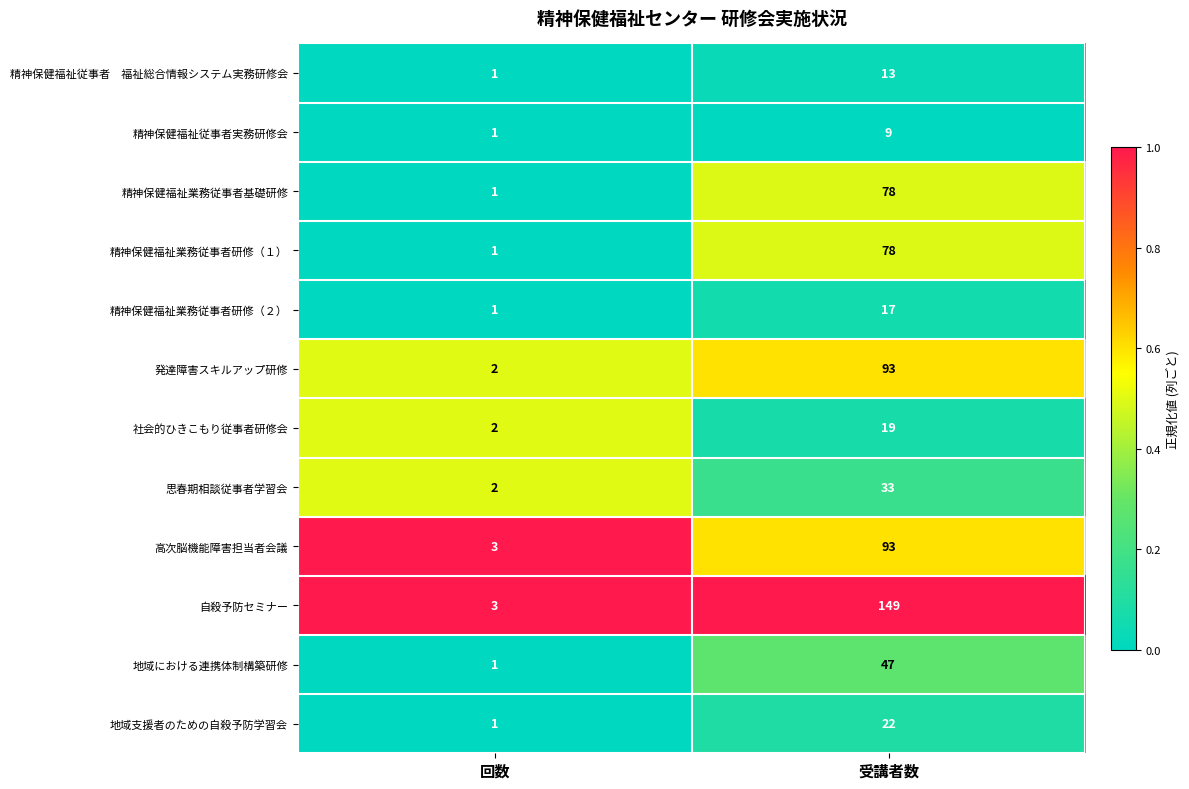

The 高次脳機能障害担当者会議 series shows 45 at 受講者数. True or false?

False